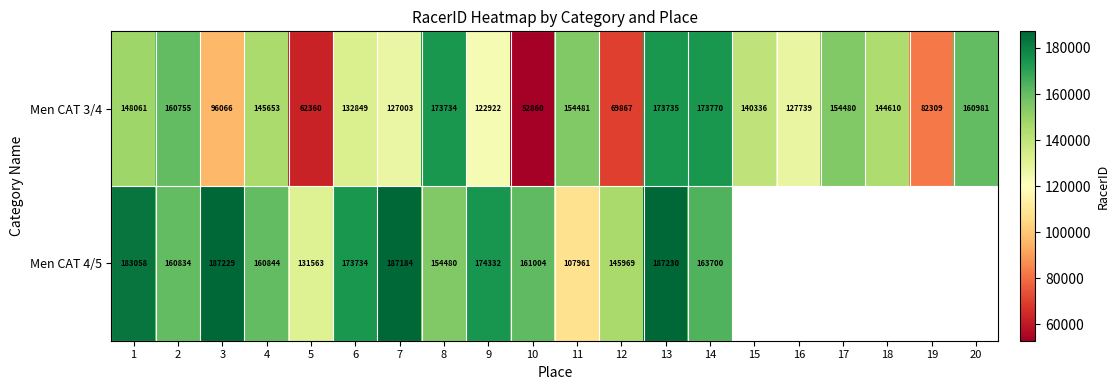

At which category does the chart reach its peak across all series?

13